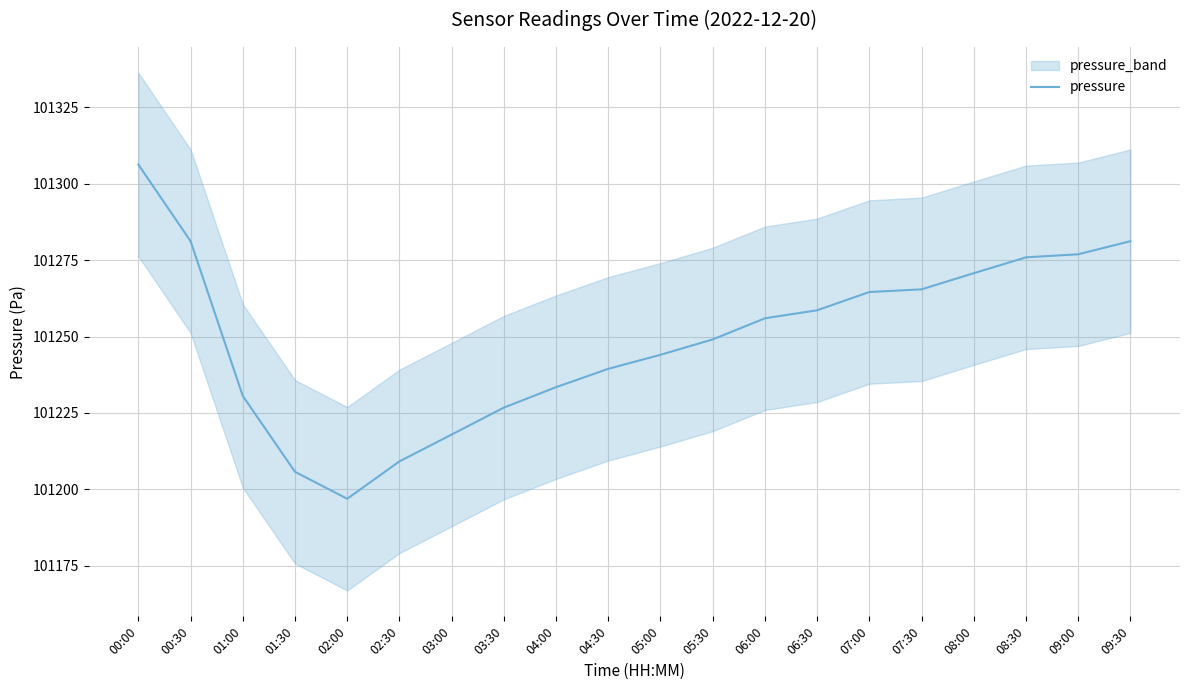

Does the chart display data point markers on the line(s)?

No